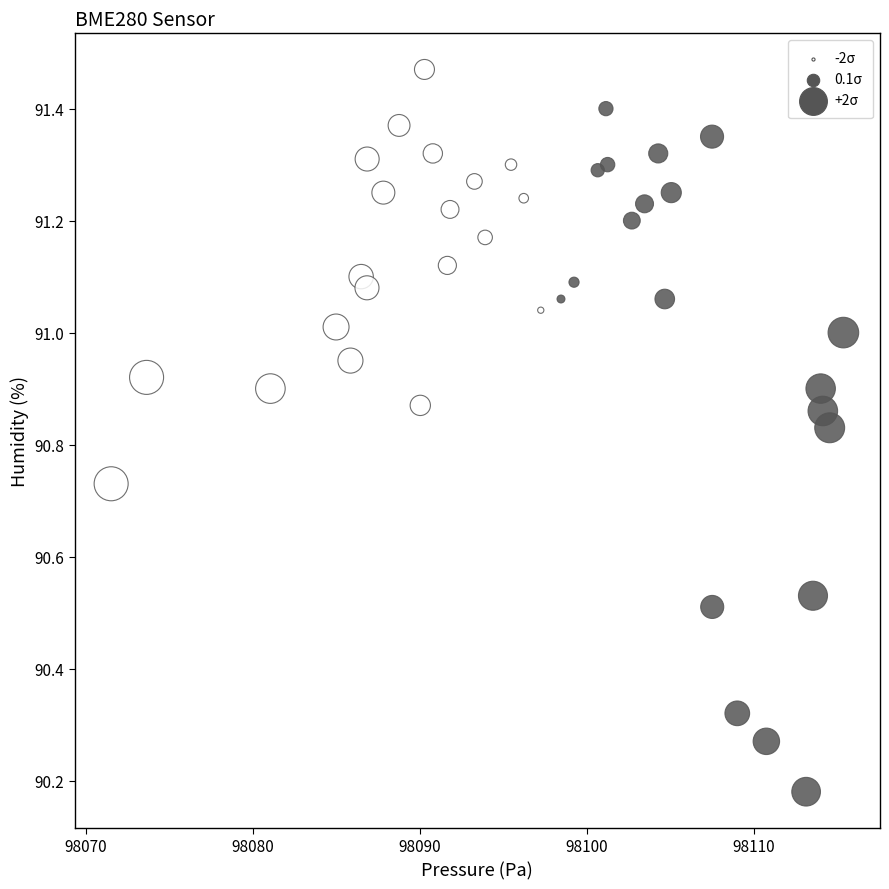

What is the range of Y values (max minus min)?

1.3